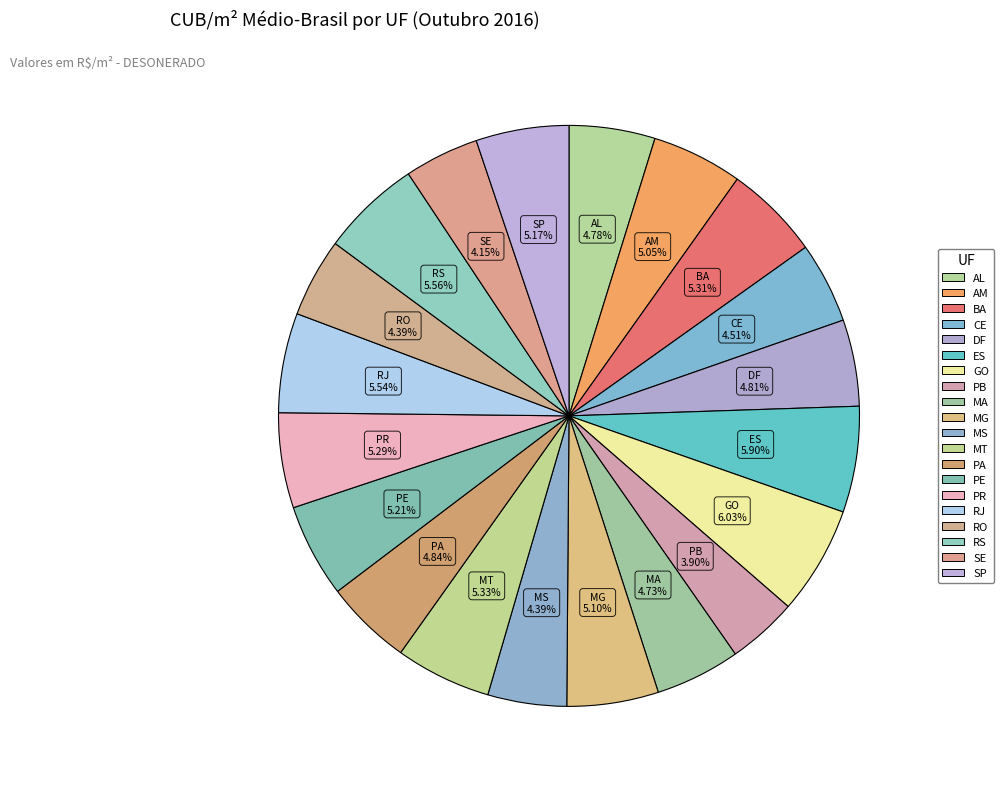

What percentage is NOT represented by MA?

95.3%